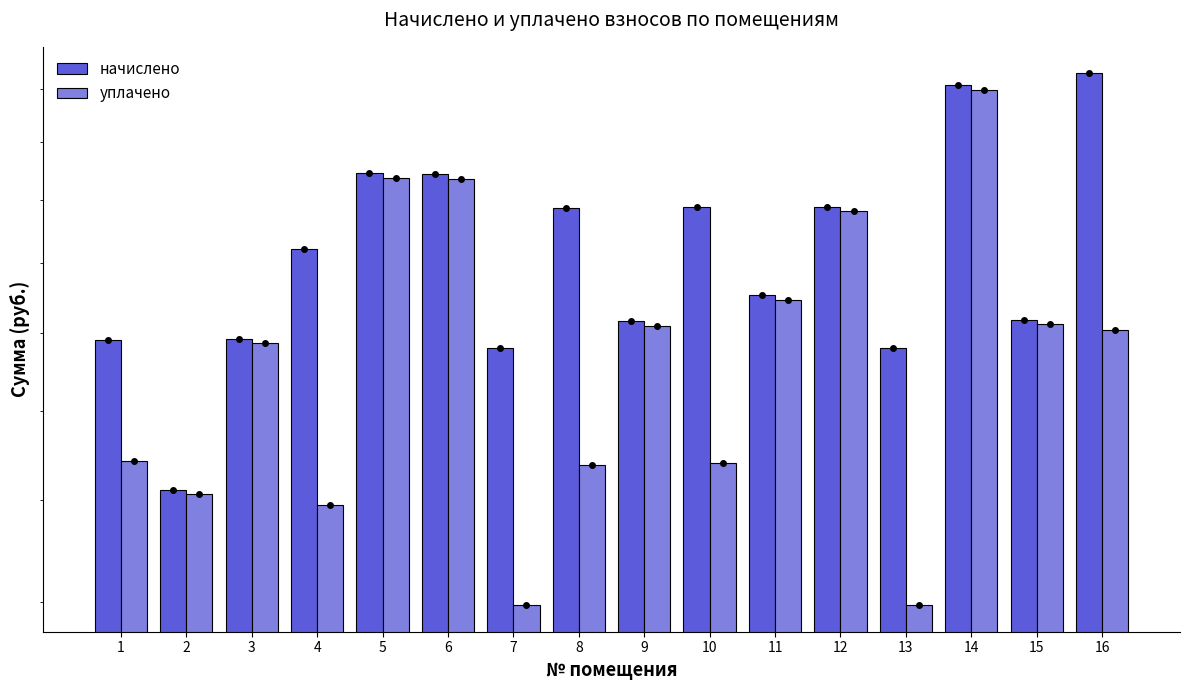

Is the value of уплачено at 14 greater than the value of начислено at 1?

Yes